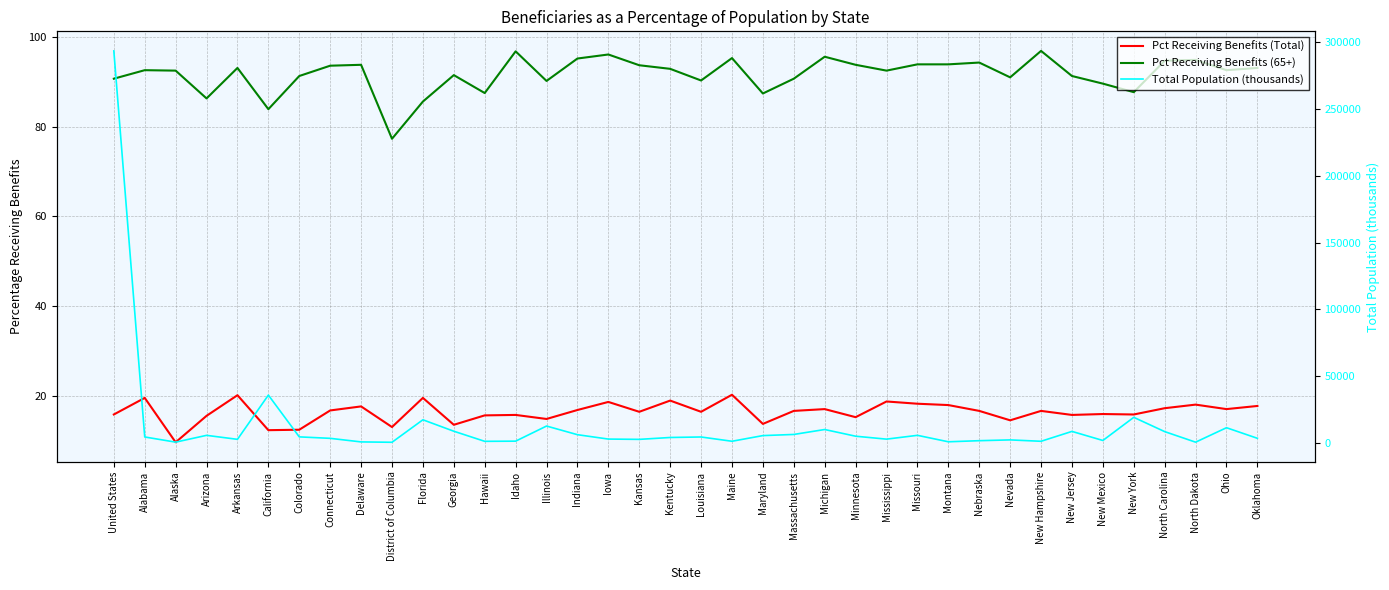

What position from the right is Minnesota?

14